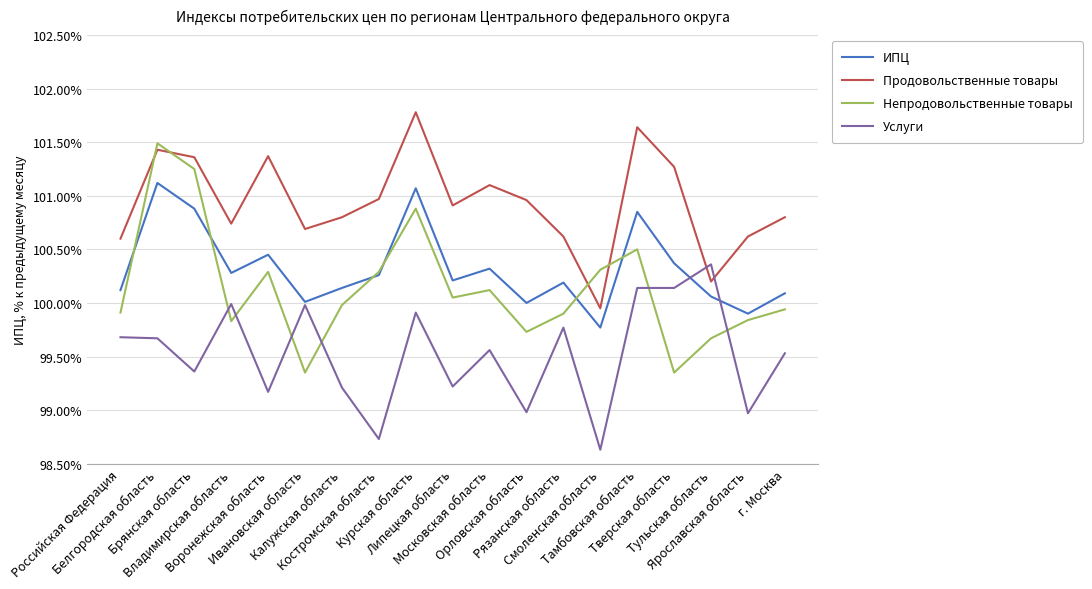

What are all the series names shown in the legend?

ИПЦ, Продовольственные товары, Непродовольственные товары, Услуги